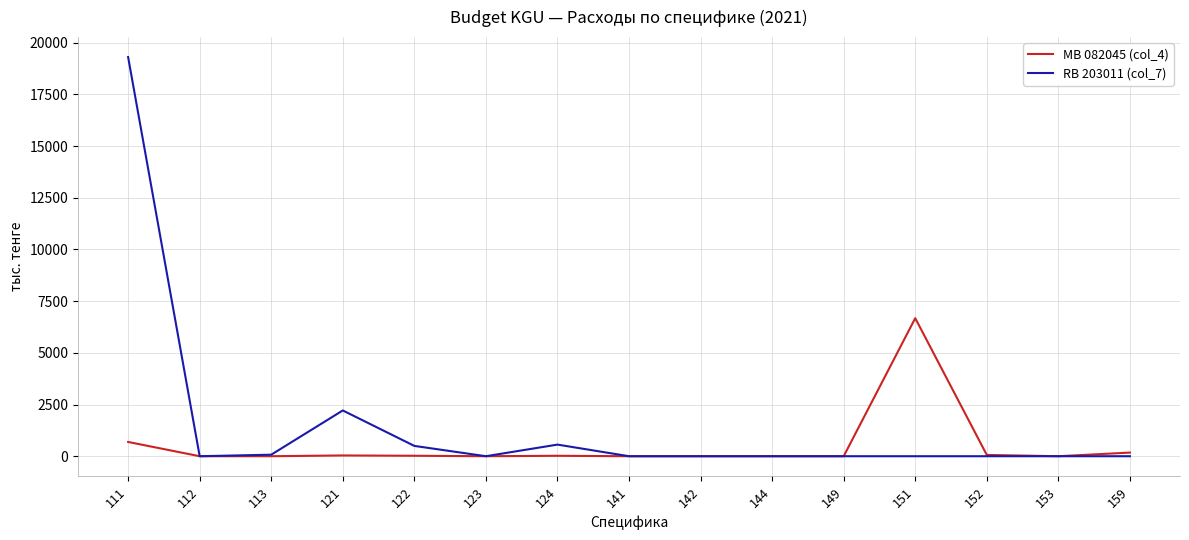

The value of RB 203011 (col_7) at 112 is 0. True or false?

True